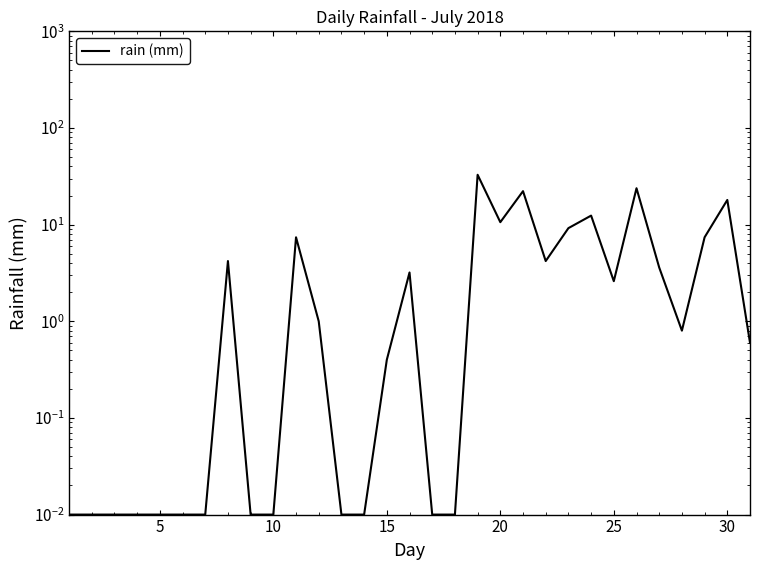

Reading left to right, what are all the values shown in this chart?

0.0	0.0	0.0	0.0	0.0	0.0	0.0	4.2	0.0	0.0	7.4	1.0	0.0	0.0	0.4	3.2	0.0	0.0	32.8	10.6	22.2	4.2	9.2	12.4	2.6	23.8	3.6	0.8	7.4	18.0	0.6